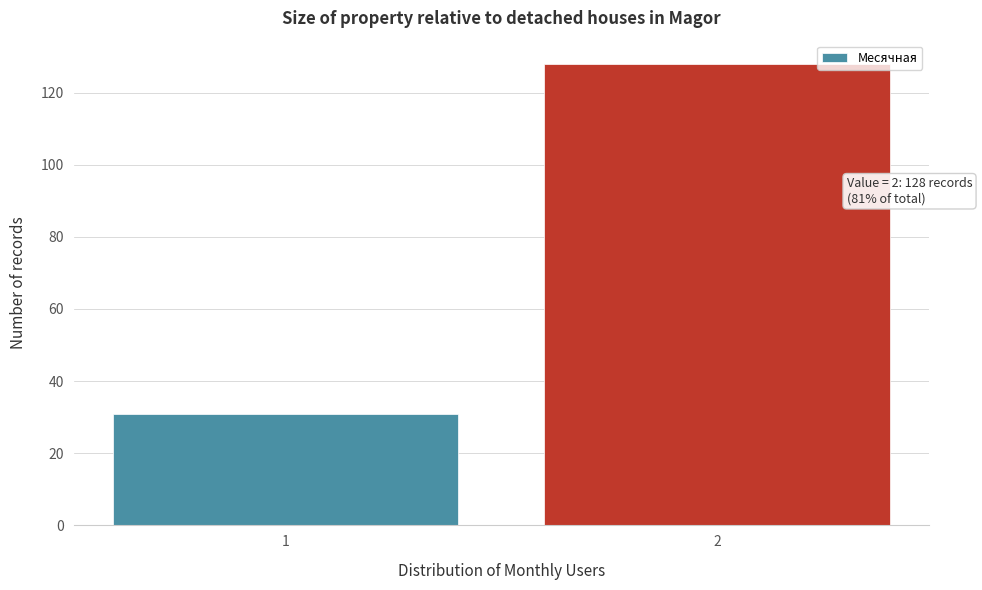

Reading left to right, transcribe all the data shown in this chart.

31	128